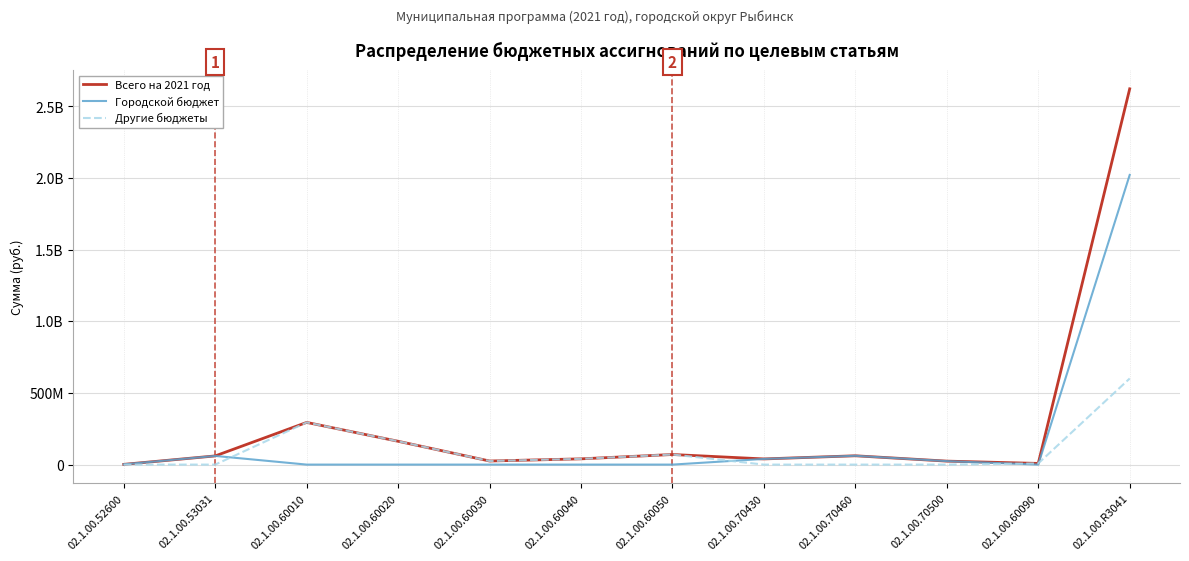

Which series ends up on top after the final intersection of Другие бюджеты and Городской бюджет?

Городской бюджет